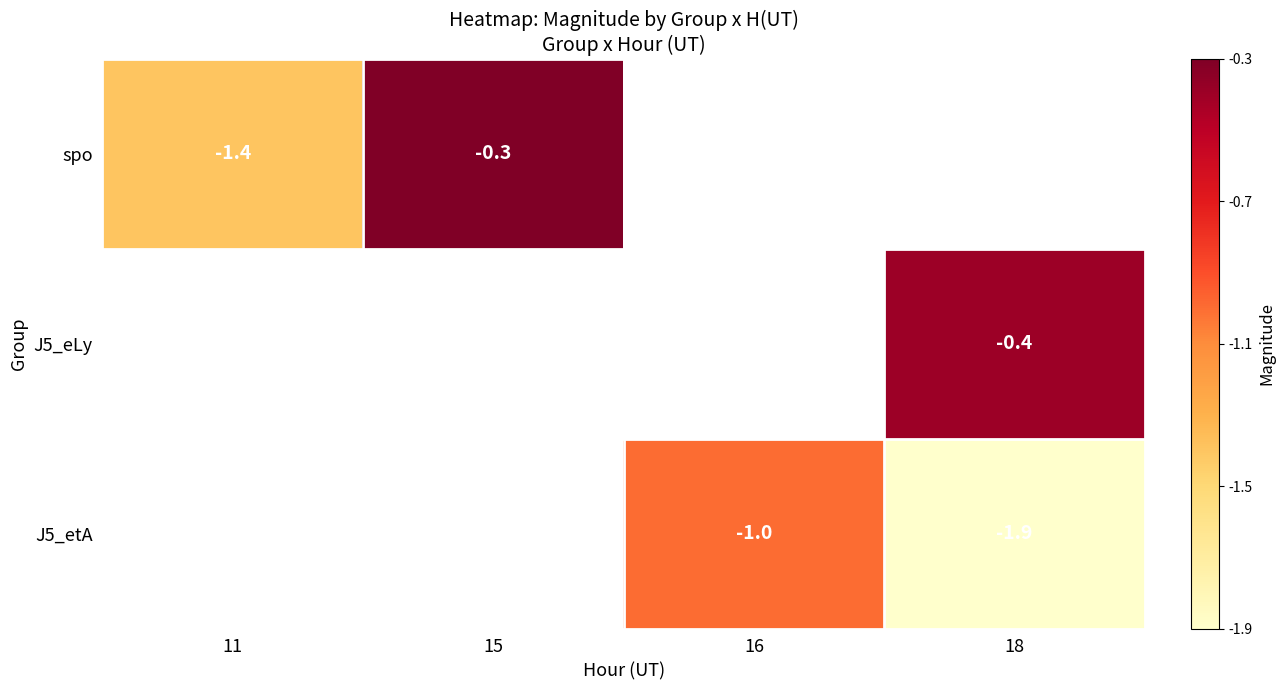

The J5_etA series shows -1.9 at 18. True or false?

True